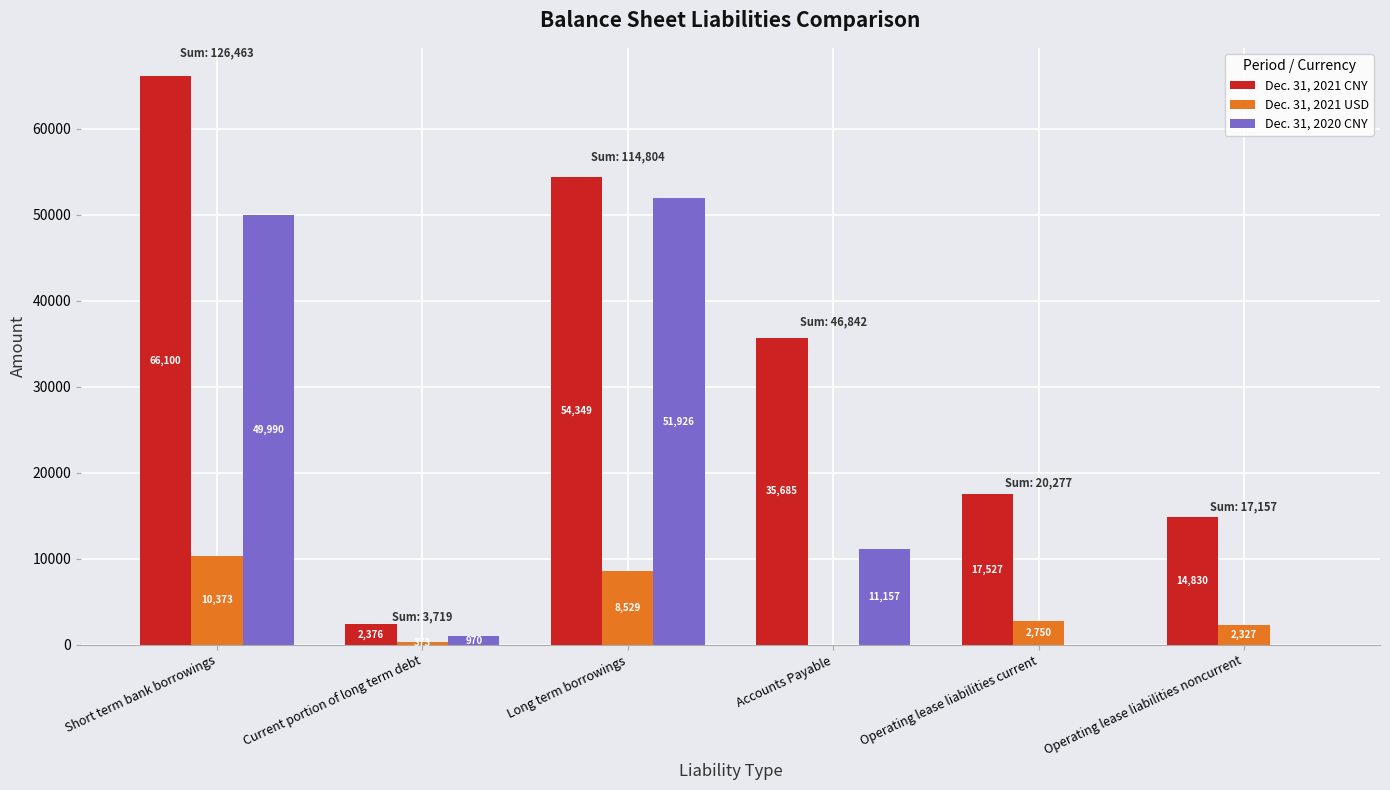

Which series changed the most between Long term borrowings and Accounts Payable?

Dec. 31, 2020 CNY